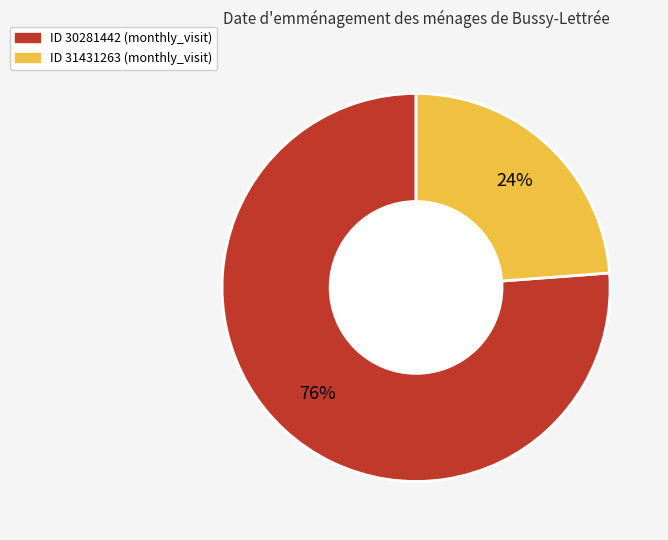

Is there any slice that represents more than half of the pie?

Yes